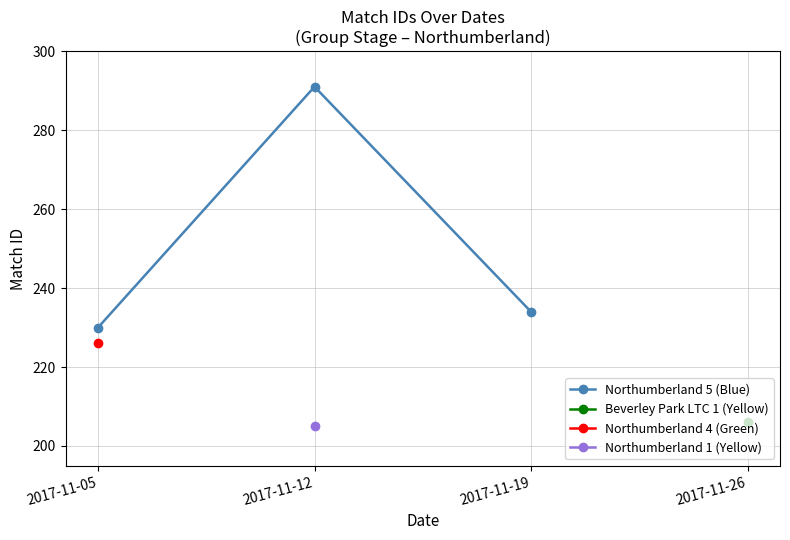

Is it true that Northumberland 5 (Blue) equals 291 at 2017-11-12?

True